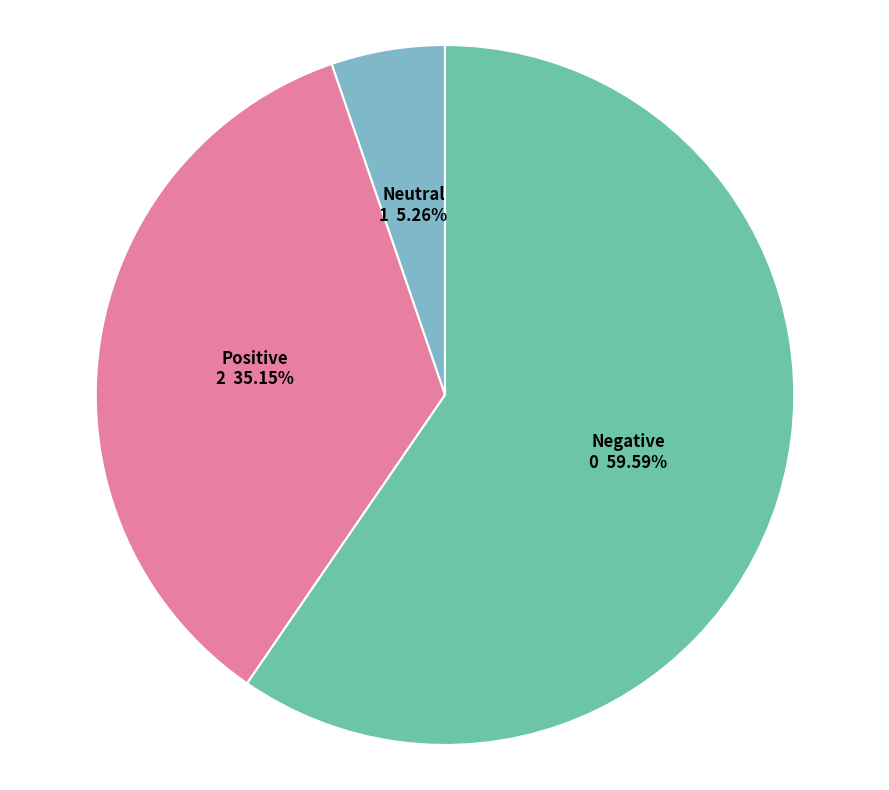

Does any single category account for the majority?

Yes